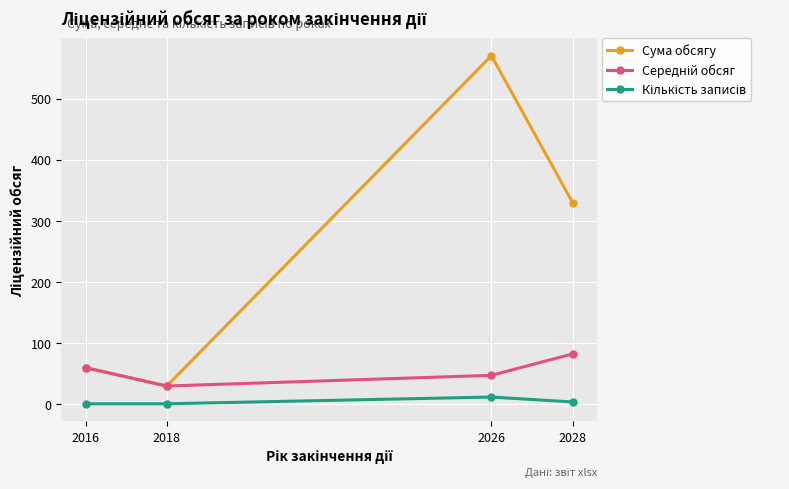

What is the maximum value shown in the chart?

570.0